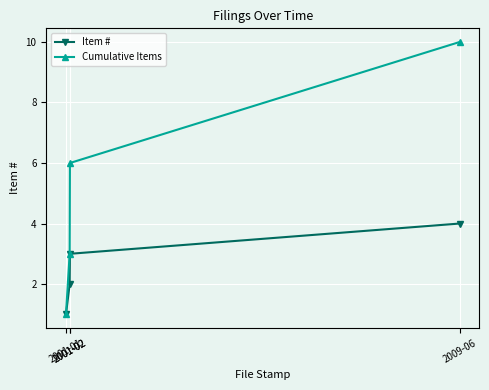

How many lines are shown in the chart?

2